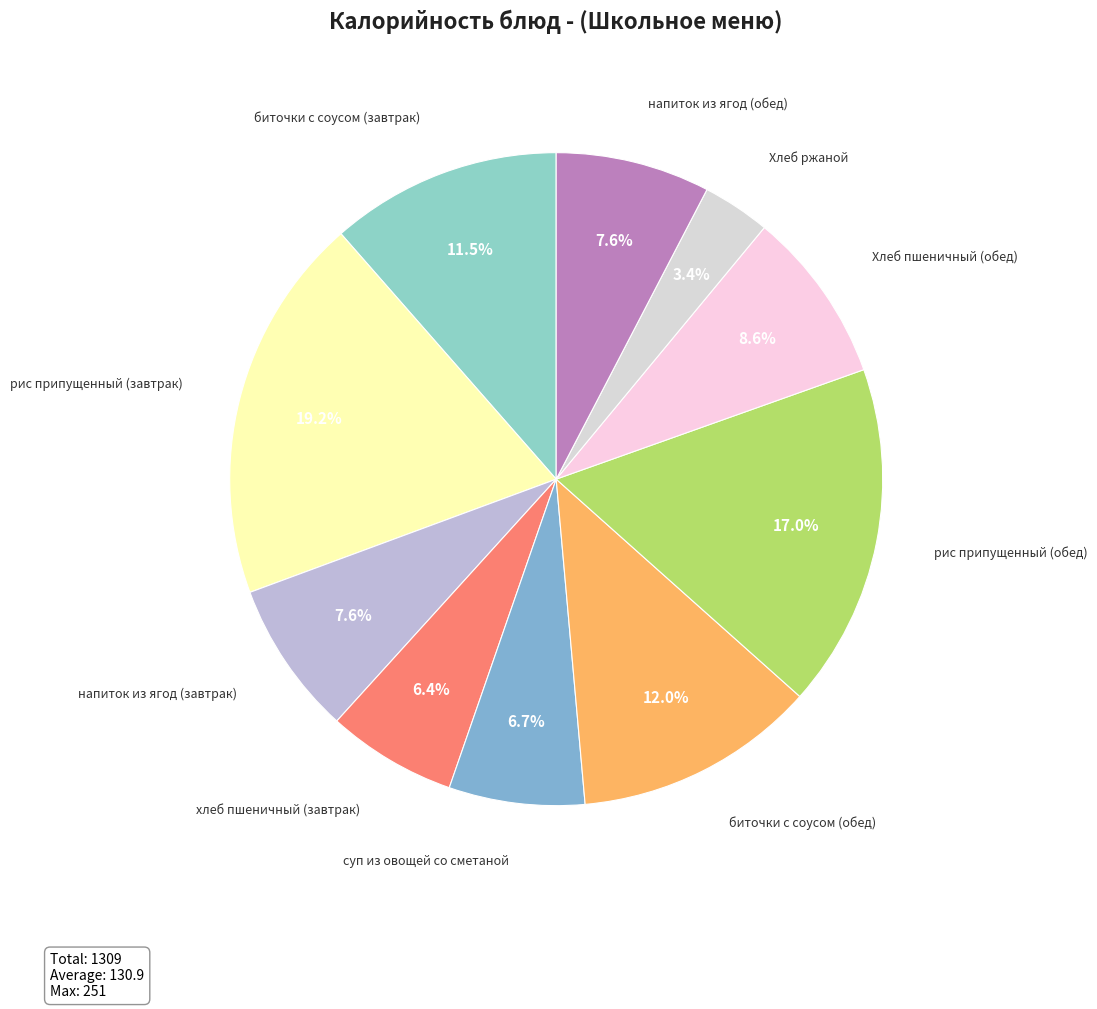

To the nearest percent, what is the average slice percentage?

10%